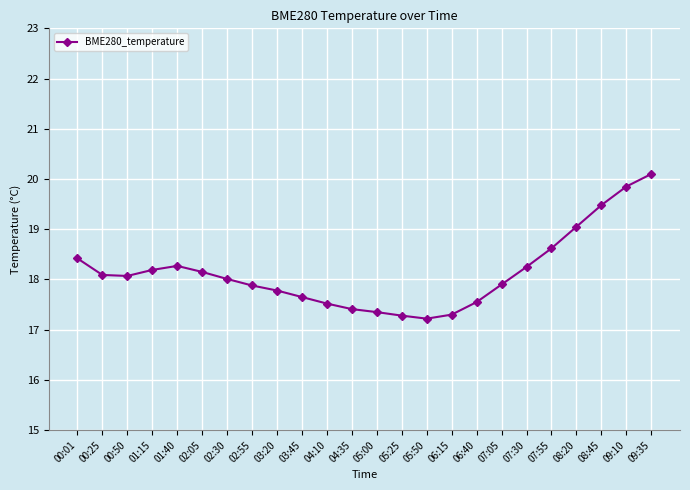

True or false: there are more than 0 points higher than both neighbors.

True